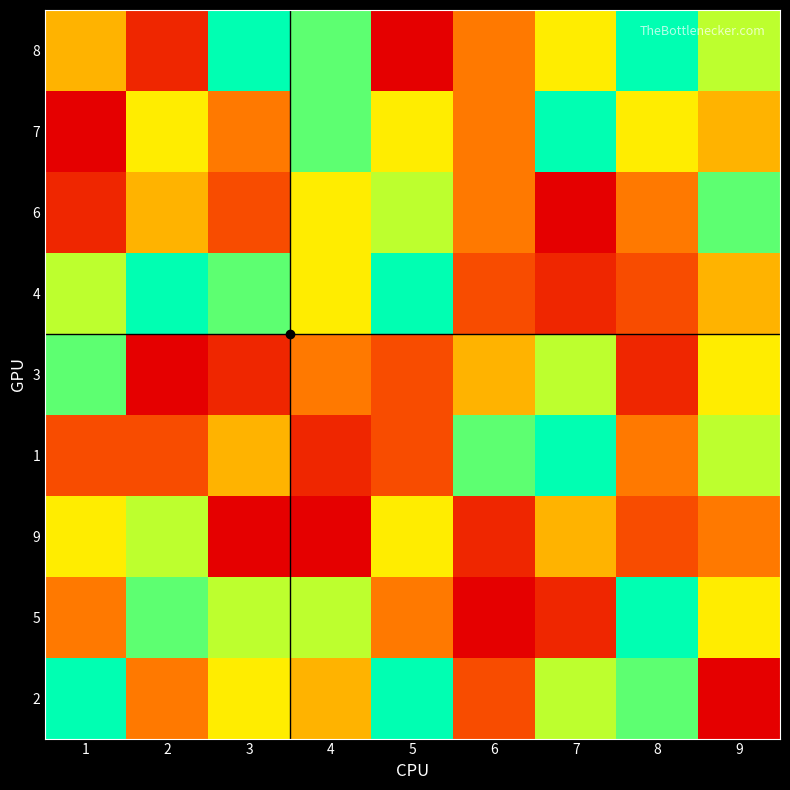

What is the minimum value shown in the chart?

1